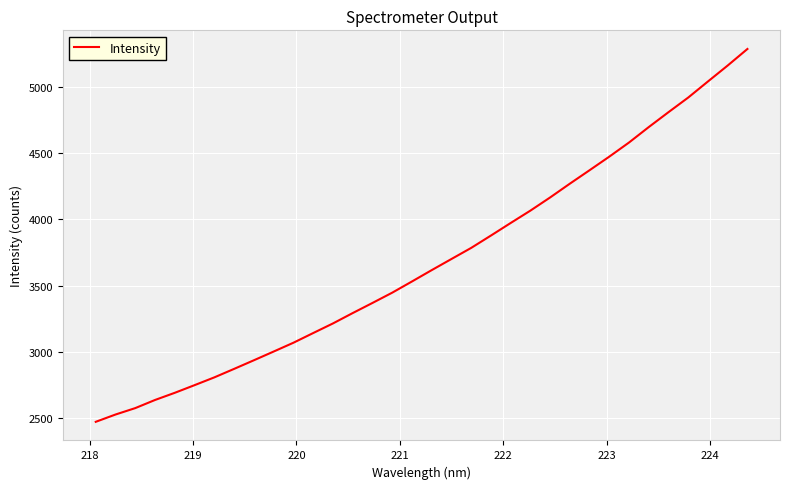

What is the greatest value displayed?

5285.2